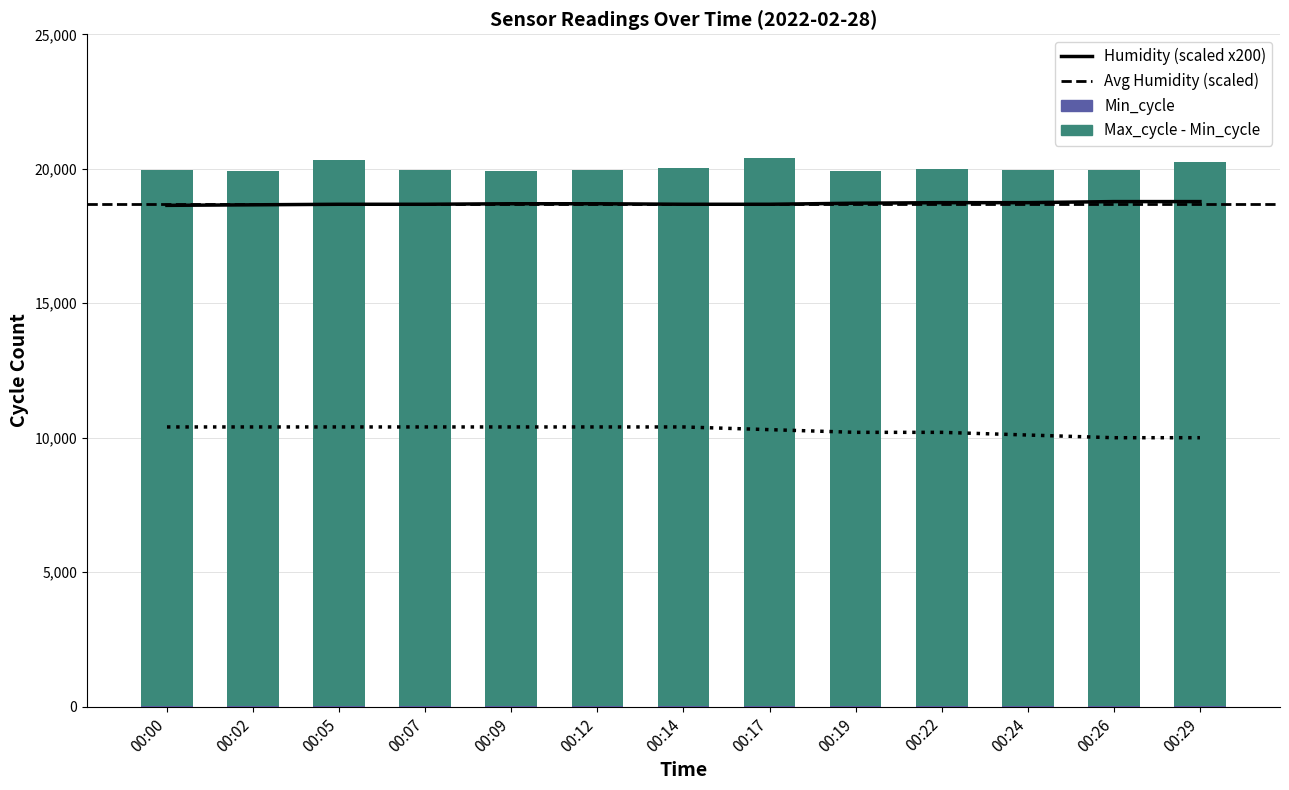

What is the minimum value for Humidity (scaled)?

18640